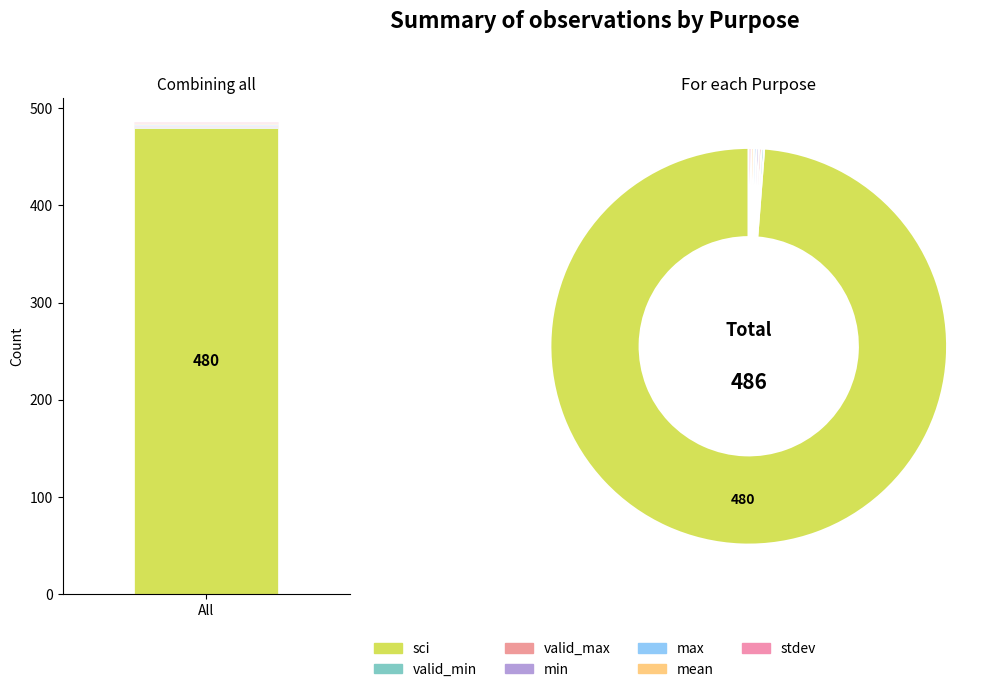

Does mean represent more than half of the total?

No